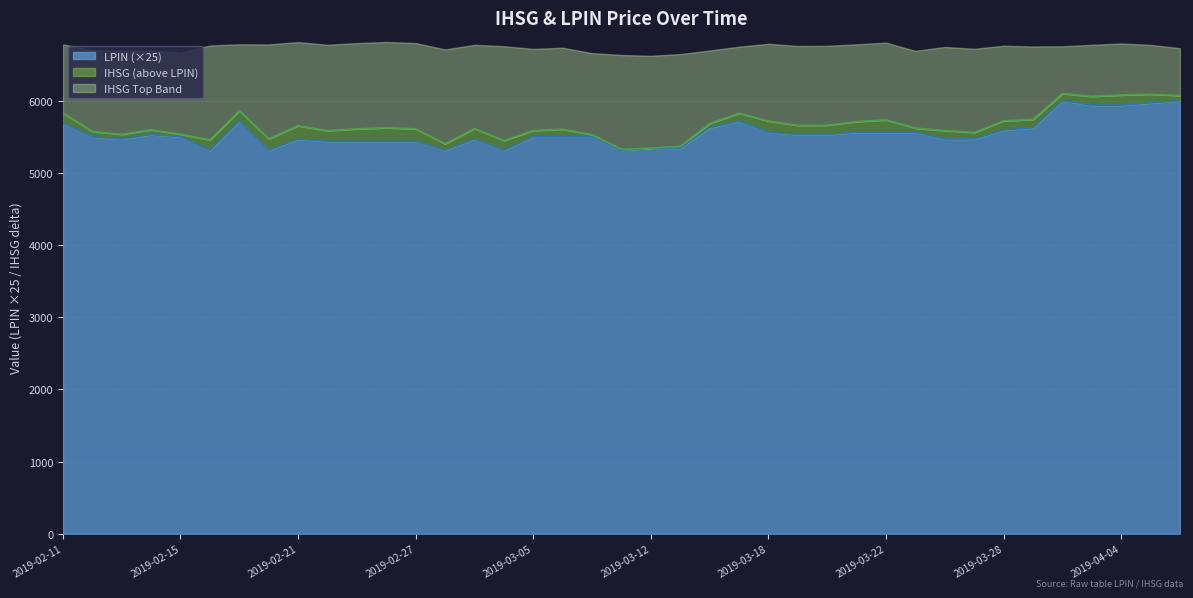

Which category has the lowest value across all series?

2019-02-18